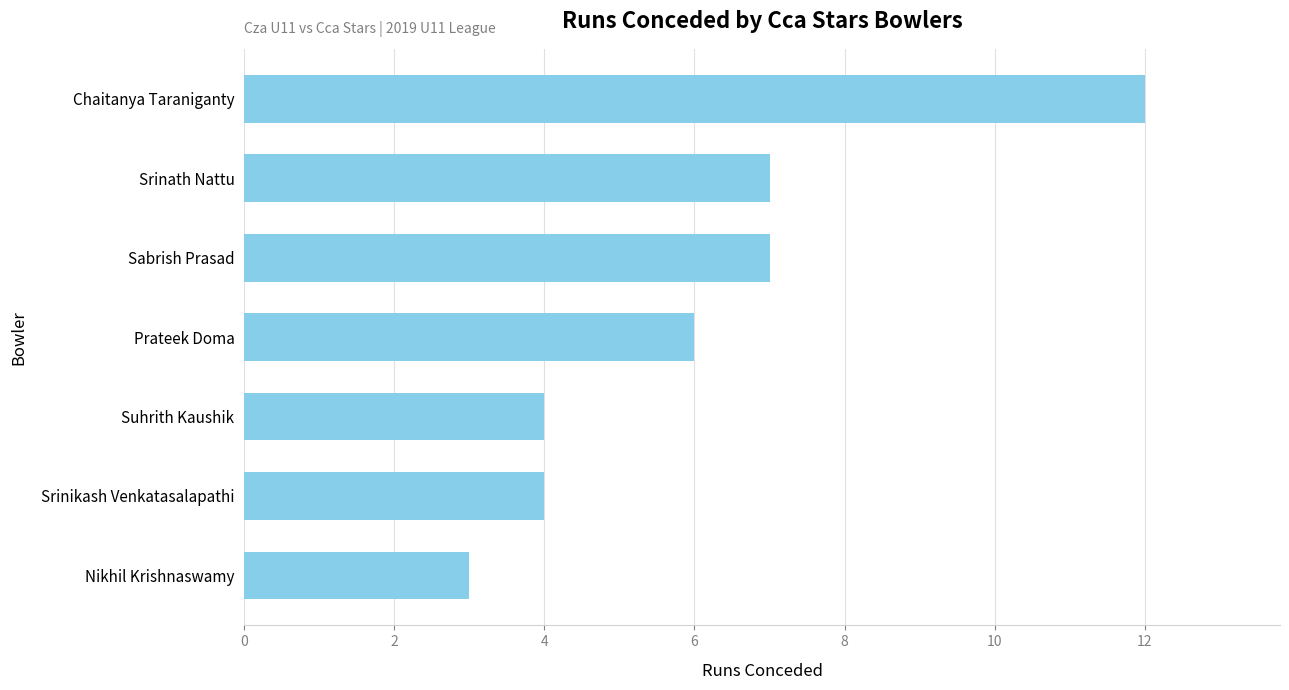

How many values are below 6?

3